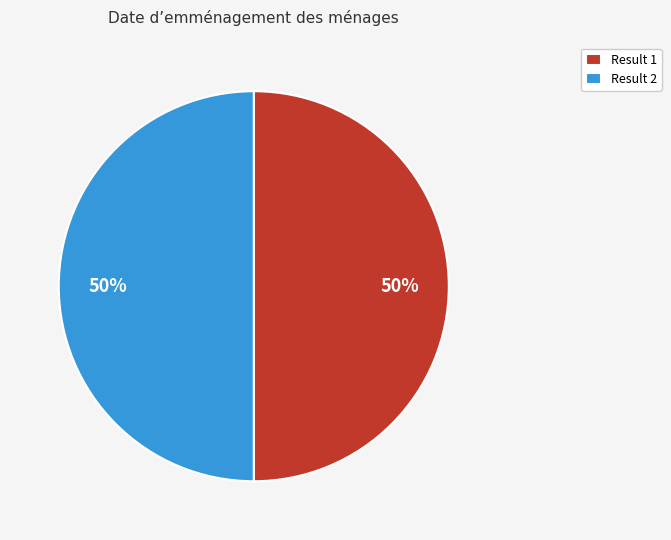

Combined, do Result 2 and Result 1 account for over 50%?

Yes